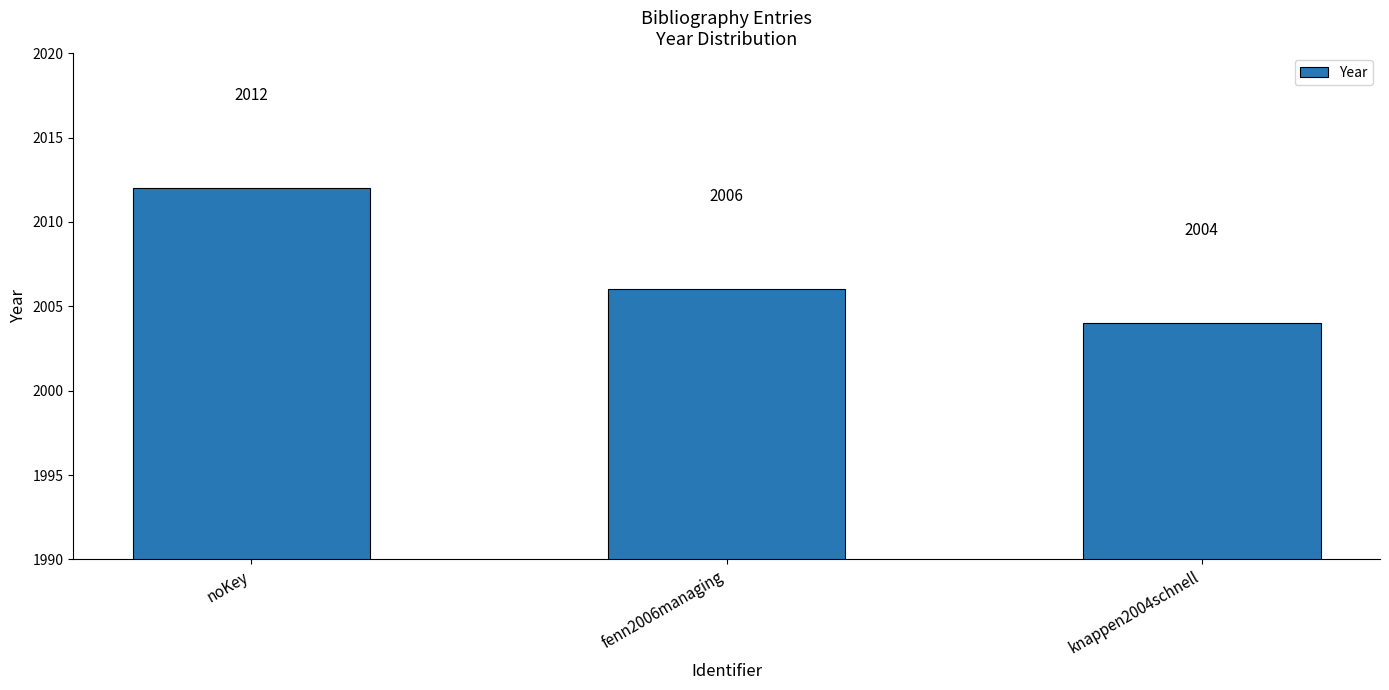

Count the values in the range 2004 to 2012.

3